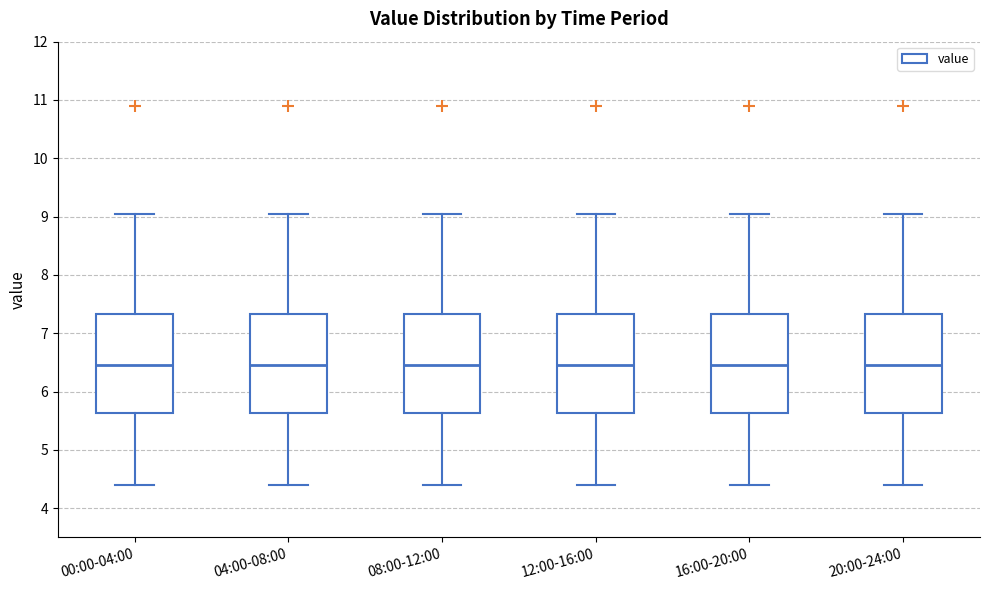

Where does the lower whisker of the box for 00:00-04:00 end on the y-axis? The values are not printed on the chart, so give them approximately, as read against the axis.

4.4